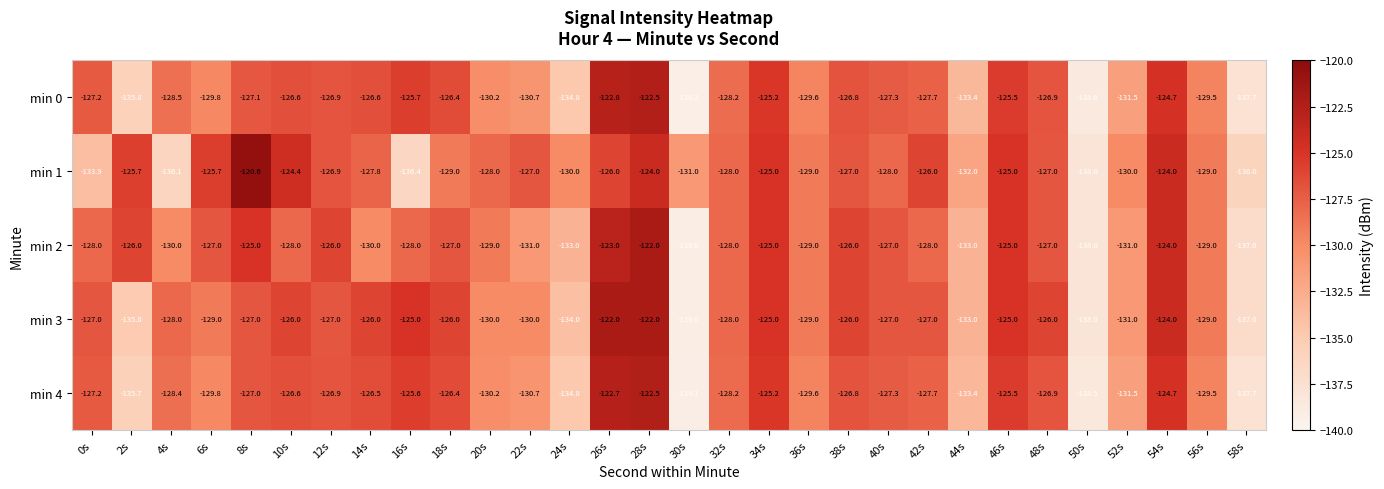

What is the sum of the min 2 values at 34s and 30s?

-264.0